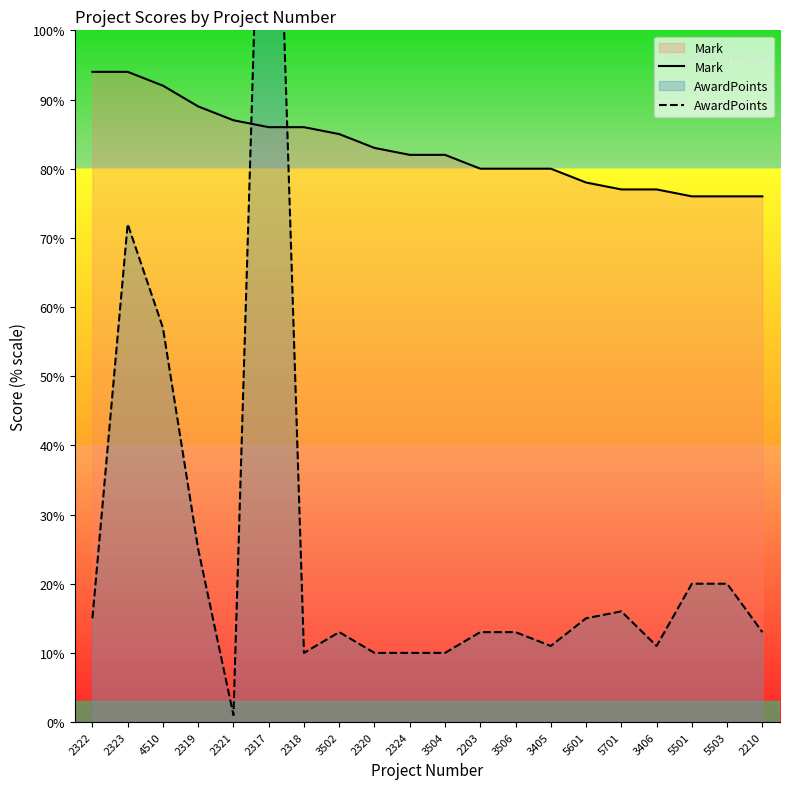

What is the highest value of the AwardPoints series?

170